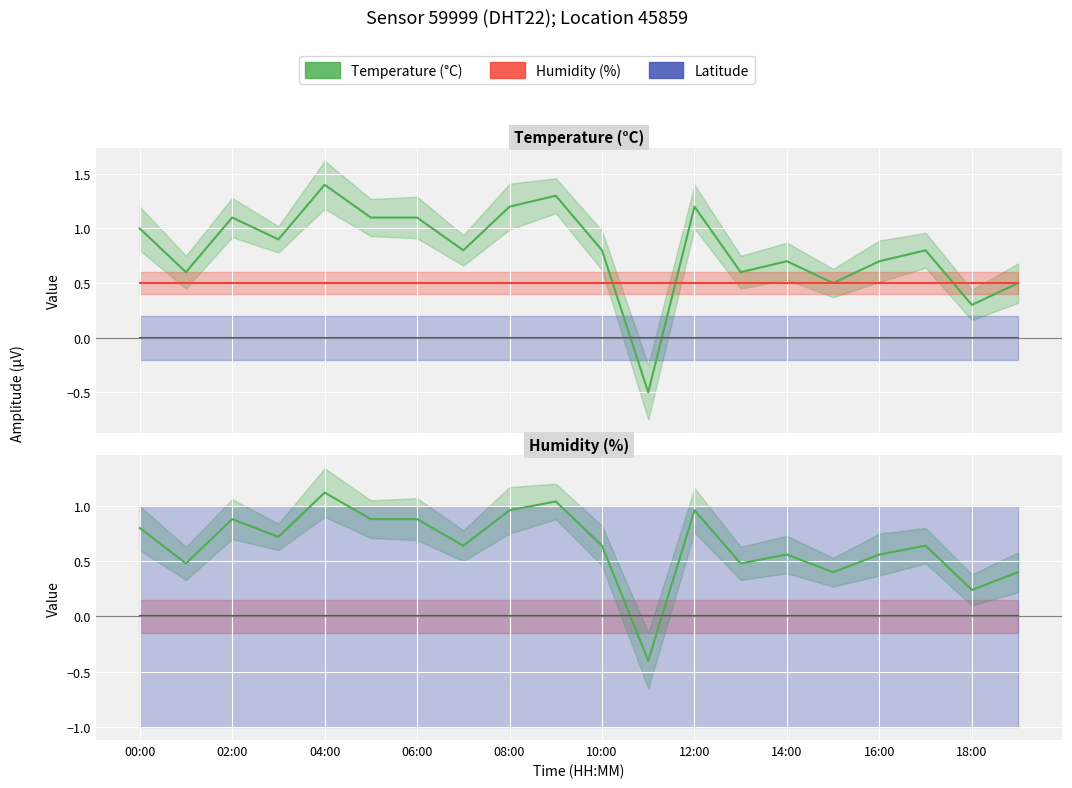

True or false: Latitude has a value of -0.0 at 19.

True